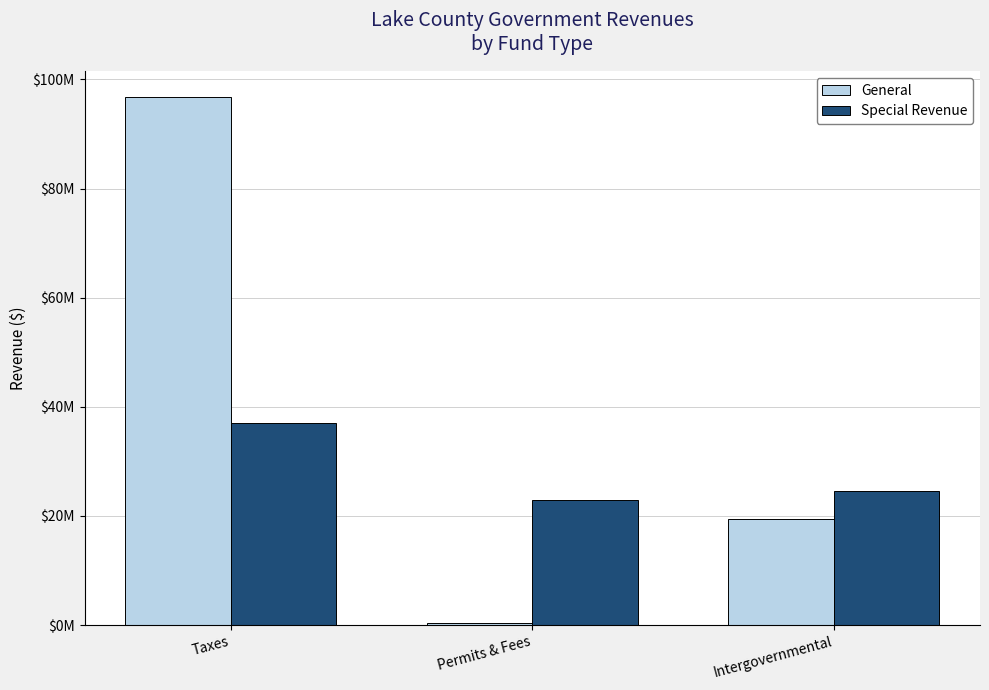

How many groups of bars are there?

3